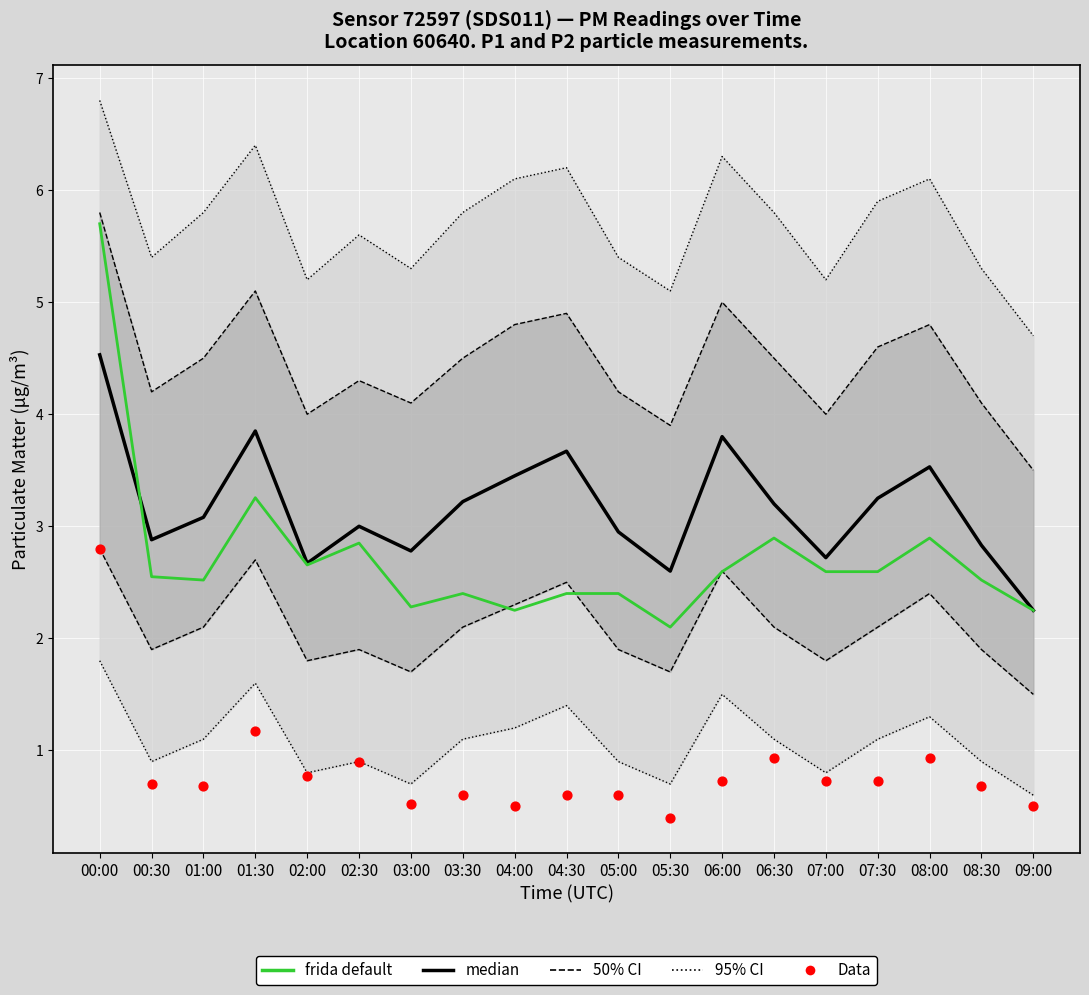

At which category is the sum across all series the highest?

00:00